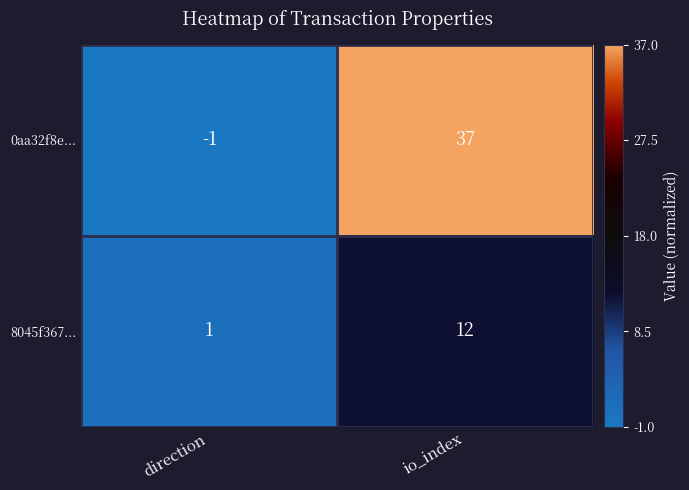

True or false: 0aa32f8e... has a value of 37 at io_index.

True